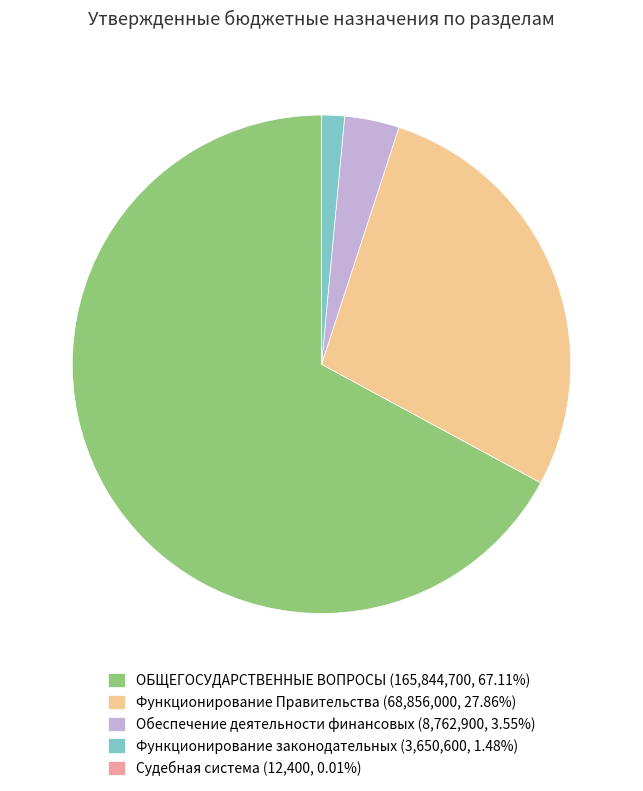

True or false: Функционирование законодательных accounts for 1% of the total.

True